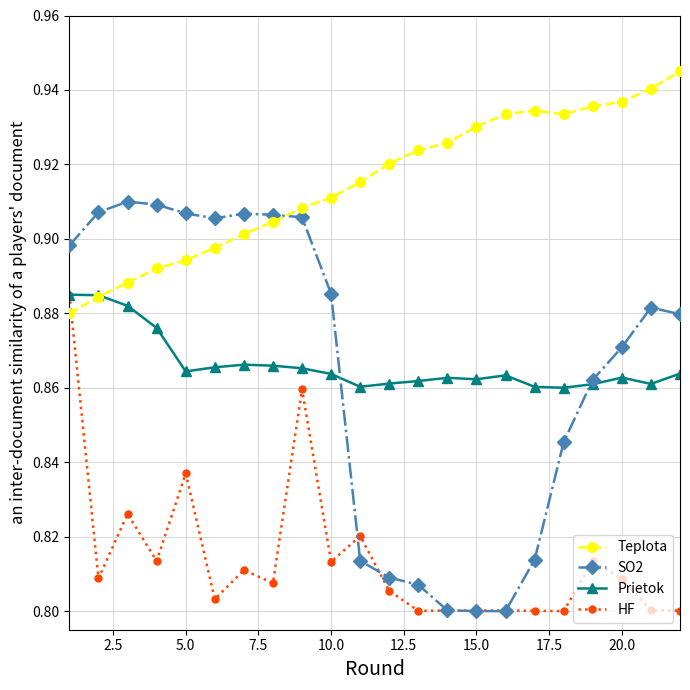

True or false: Teplota and Prietok intersect in this chart.

True